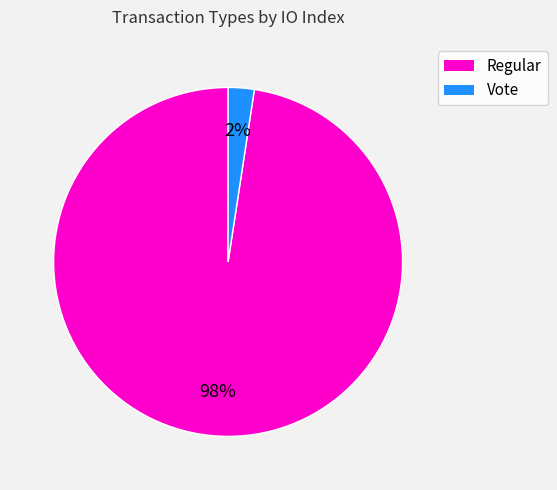

Is it true that Regular is 98% of the pie?

True